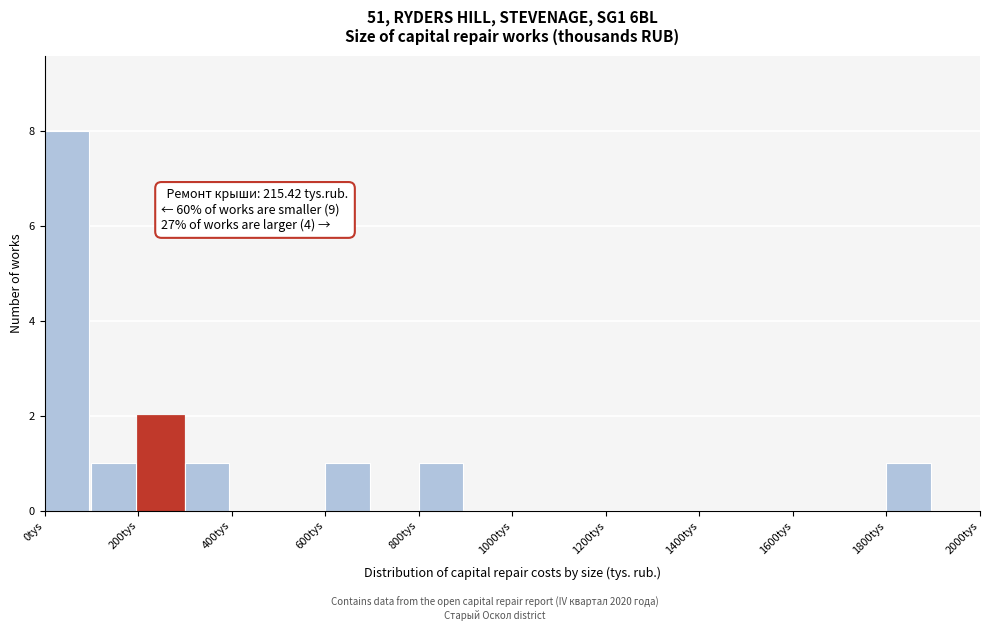

Over which range of the x-axis is the bar tallest?

0 to 100